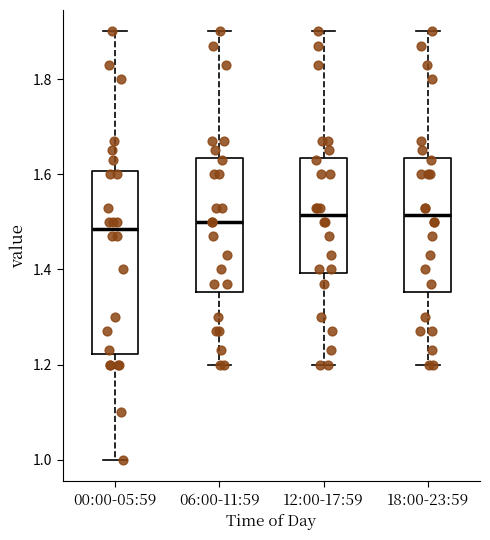

Reading left to right, read every box against the y-axis: the position of its median line, the range the box covers, and the ends of its whiskers. The values are not printed on the chart, so give them approximately, as read against the axis.

00:00-05:59: median 1.48, box 1.22 to 1.60, whiskers 1.00 to 1.90
06:00-11:59: median 1.50, box 1.36 to 1.64, whiskers 1.20 to 1.90
12:00-17:59: median 1.52, box 1.40 to 1.64, whiskers 1.20 to 1.90
18:00-23:59: median 1.52, box 1.36 to 1.64, whiskers 1.20 to 1.90